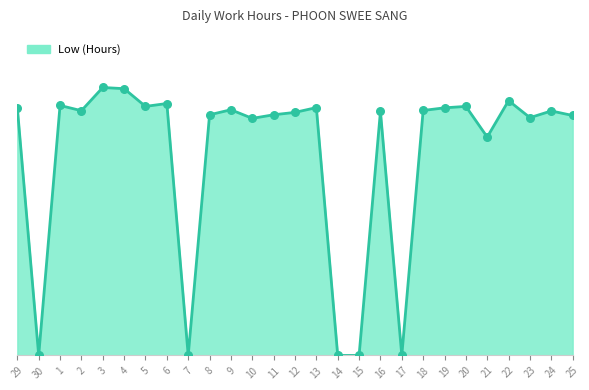

What is the ratio of the value at 21 to the value at 10?

0.9